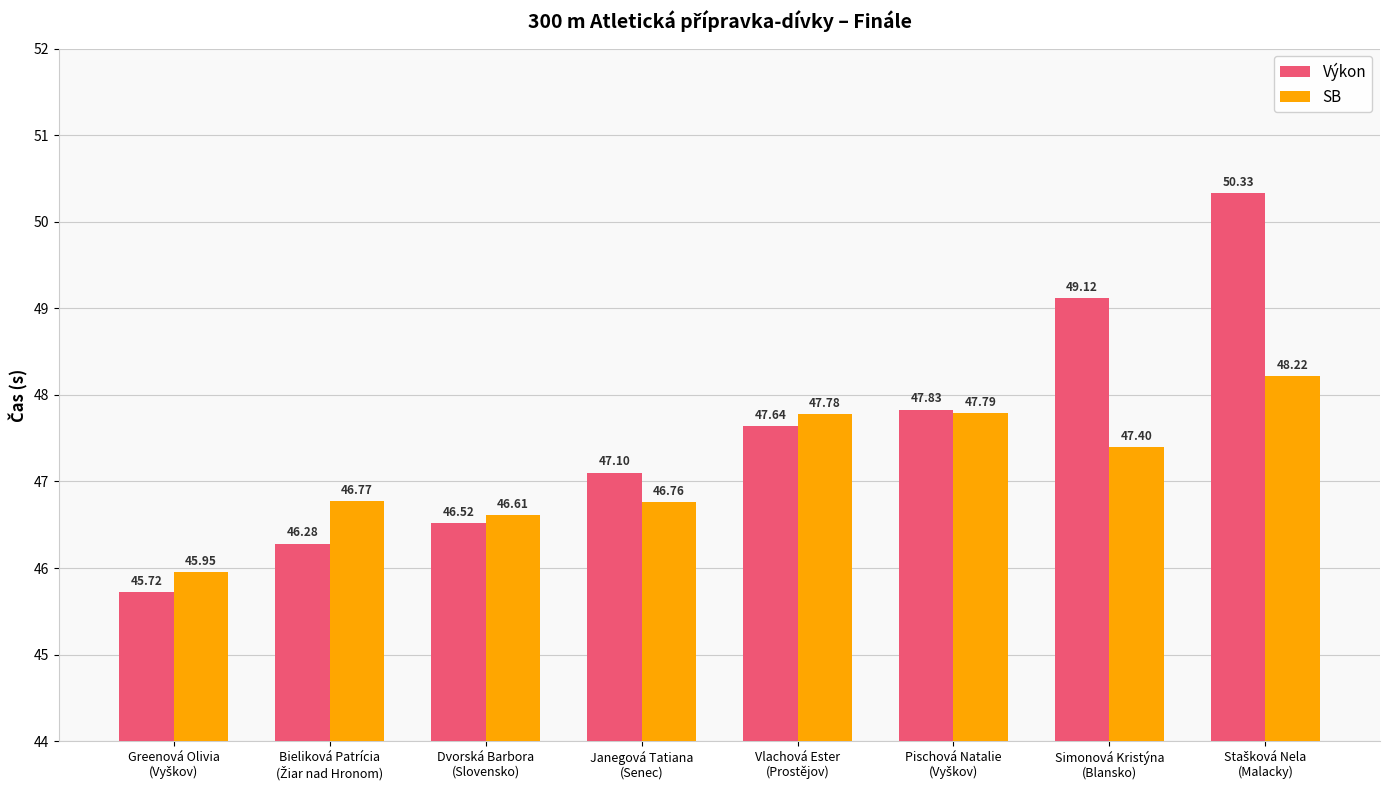

How many data points does each series have?

8